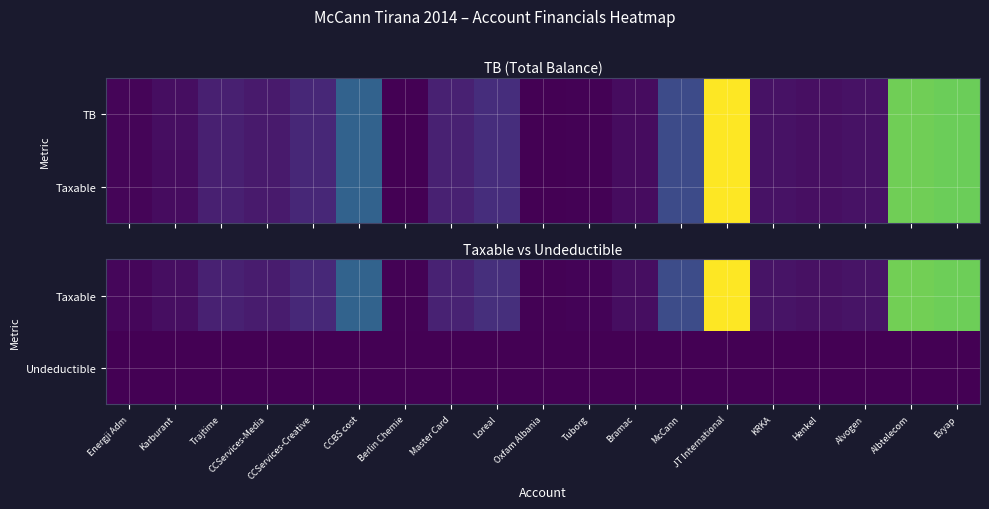

What is the maximum value shown in the chart?

14887859.8